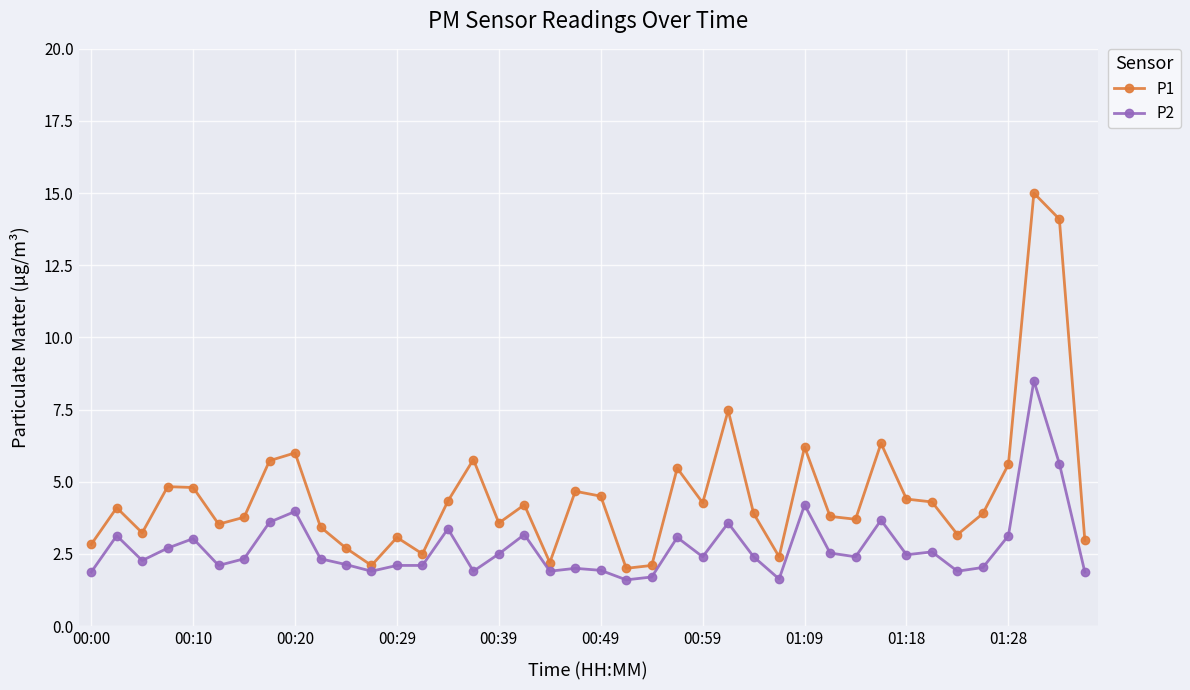

Count the number of data series in this chart.

2